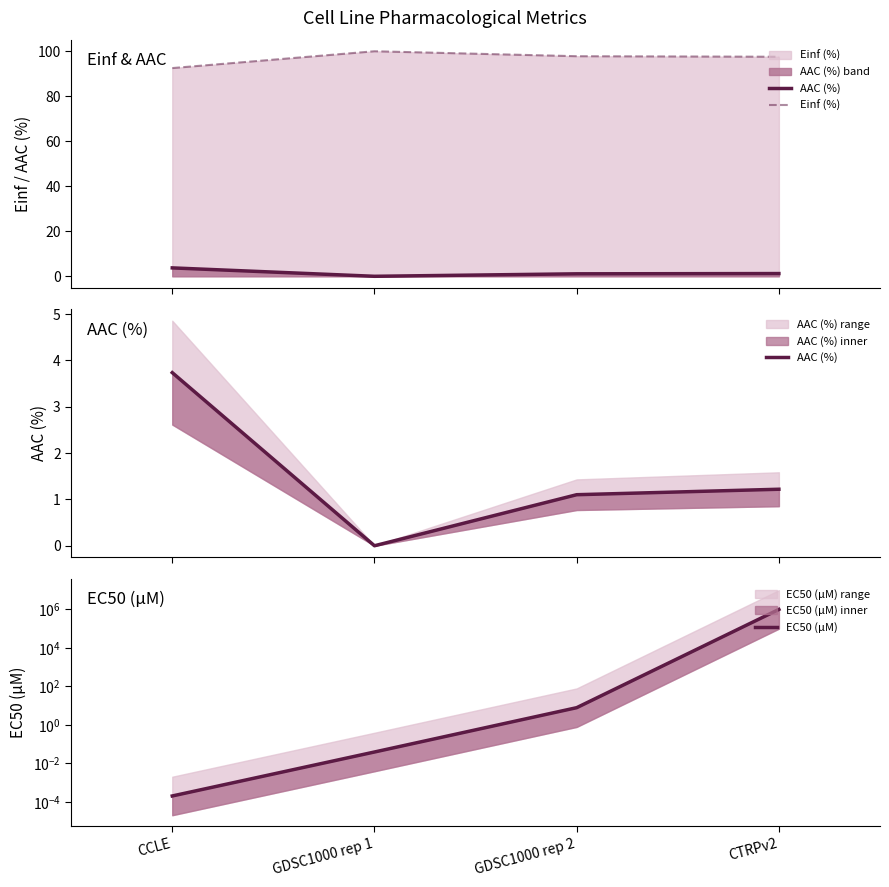

The value of AAC (%) at GDSC1000 rep 2 is 1.1. True or false?

True